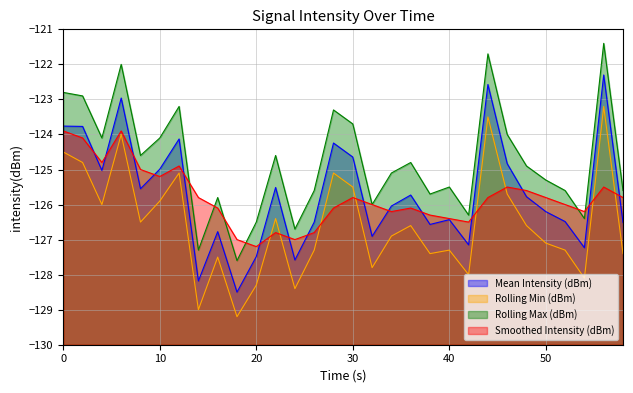

True or false: Smoothed Intensity (dBm) has a value of -125.0 at 8.

True